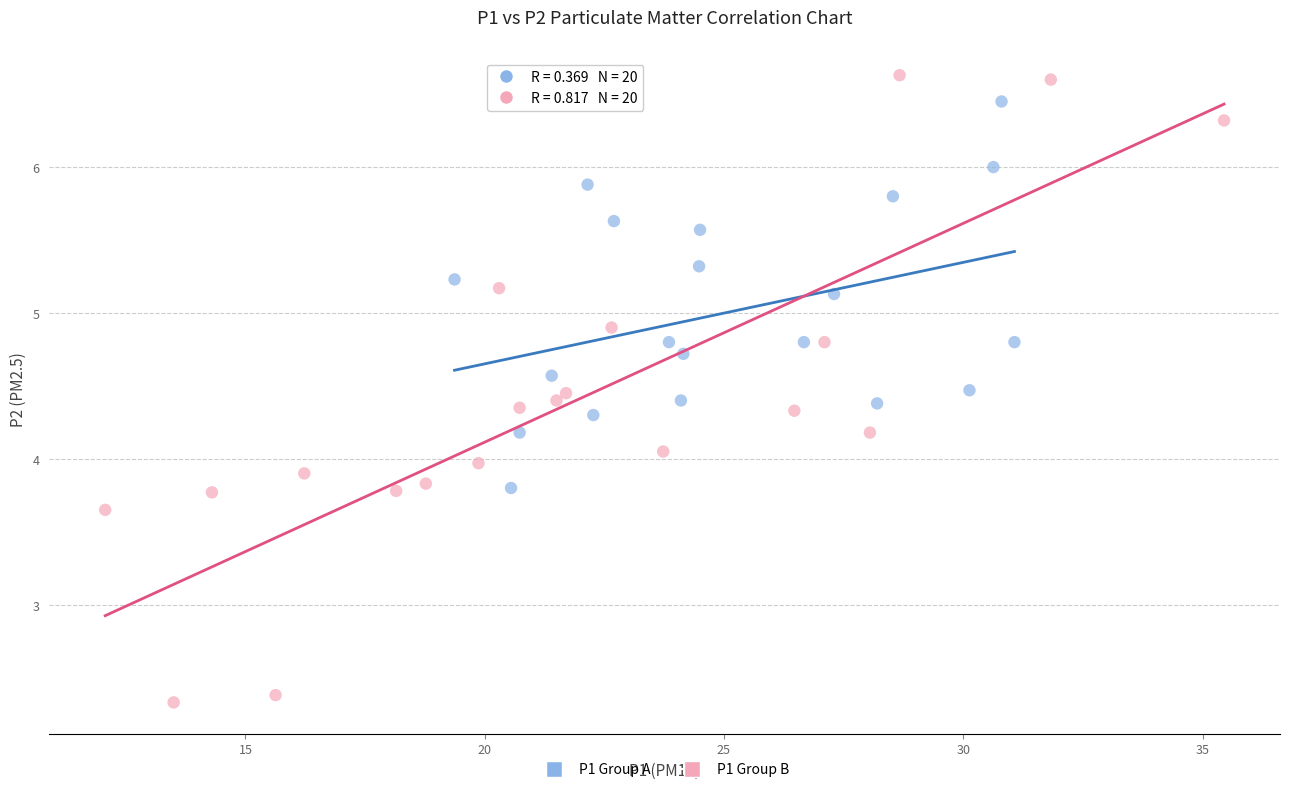

Which series contains the lowest Y value?

P1 Group B